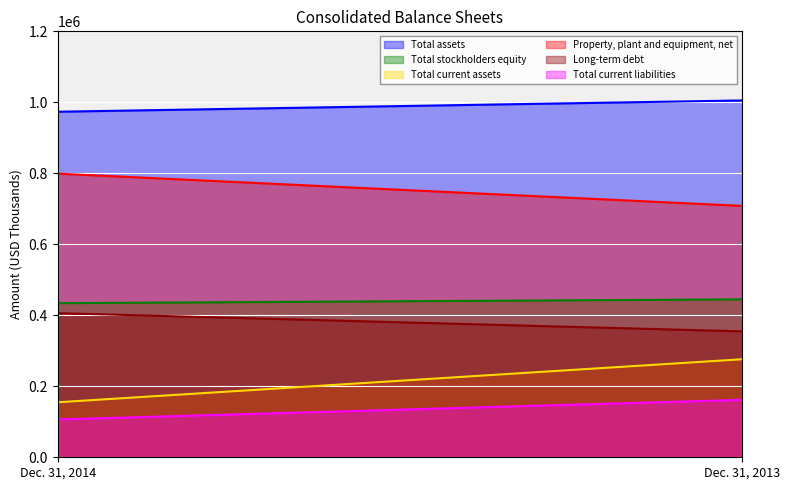

Reading left to right, what are all the values shown in this chart?

Total assets: Dec. 31, 2014=973517	Dec. 31, 2013=1005312
Total stockholders equity: Dec. 31, 2014=434185	Dec. 31, 2013=444894
Total current assets: Dec. 31, 2014=154970	Dec. 31, 2013=276153
Property, plant and equipment, net: Dec. 31, 2014=799093	Dec. 31, 2013=708250
Long-term debt: Dec. 31, 2014=406016	Dec. 31, 2013=354768
Total current liabilities: Dec. 31, 2014=106423	Dec. 31, 2013=161819